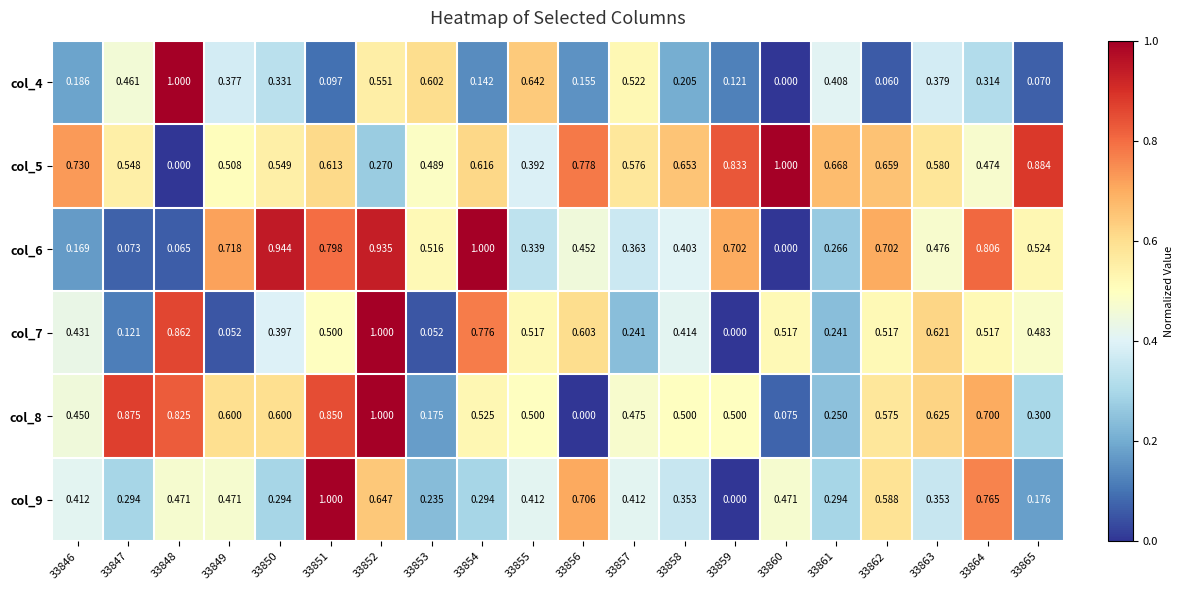

Is the value of col_4 at 33862 greater than the value of col_8 at 33846?

No